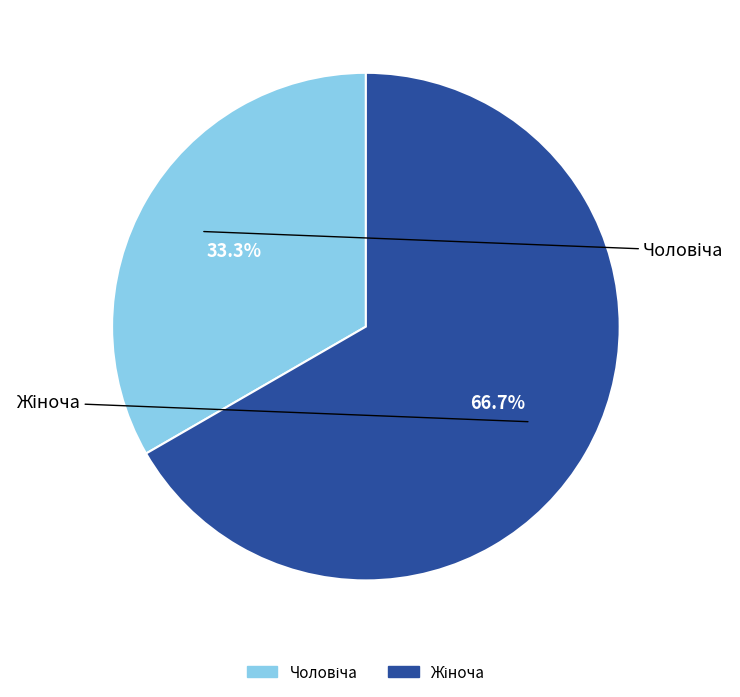

How many segments does this pie chart have?

2